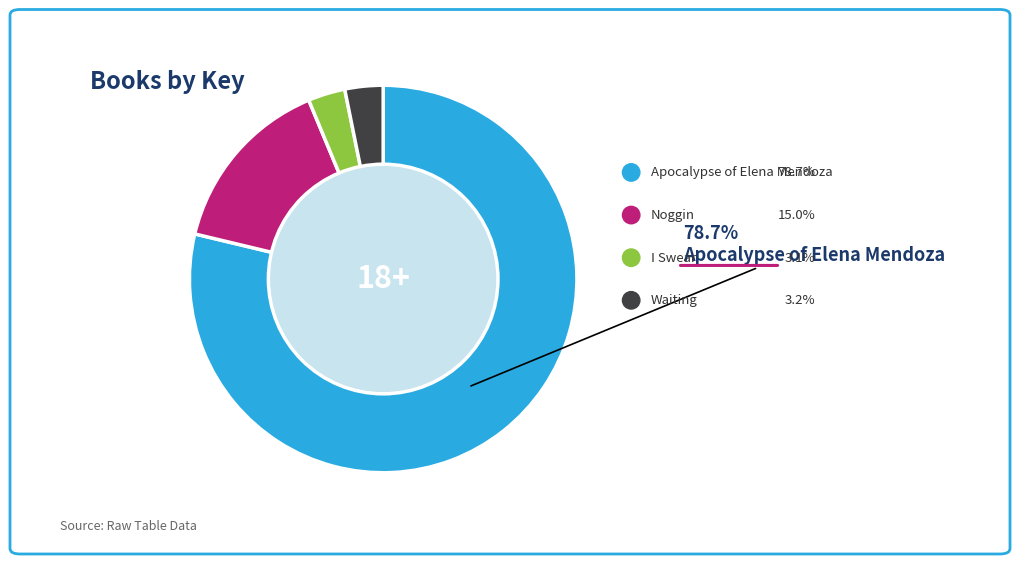

Does any single category account for the majority?

Yes